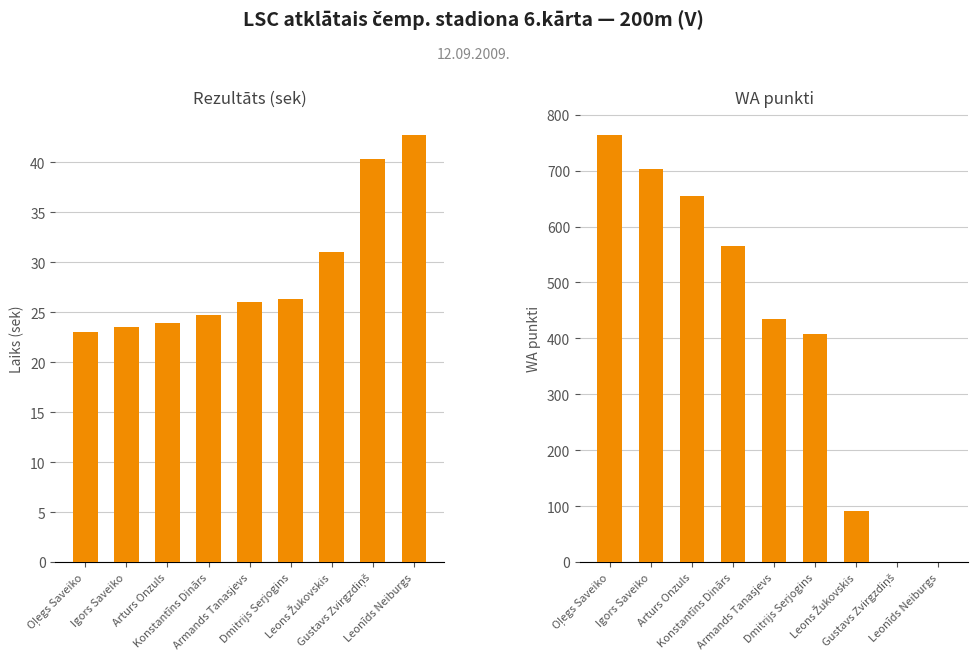

List the series in order of their peak value, highest first.

WA punkti, Rezultāts